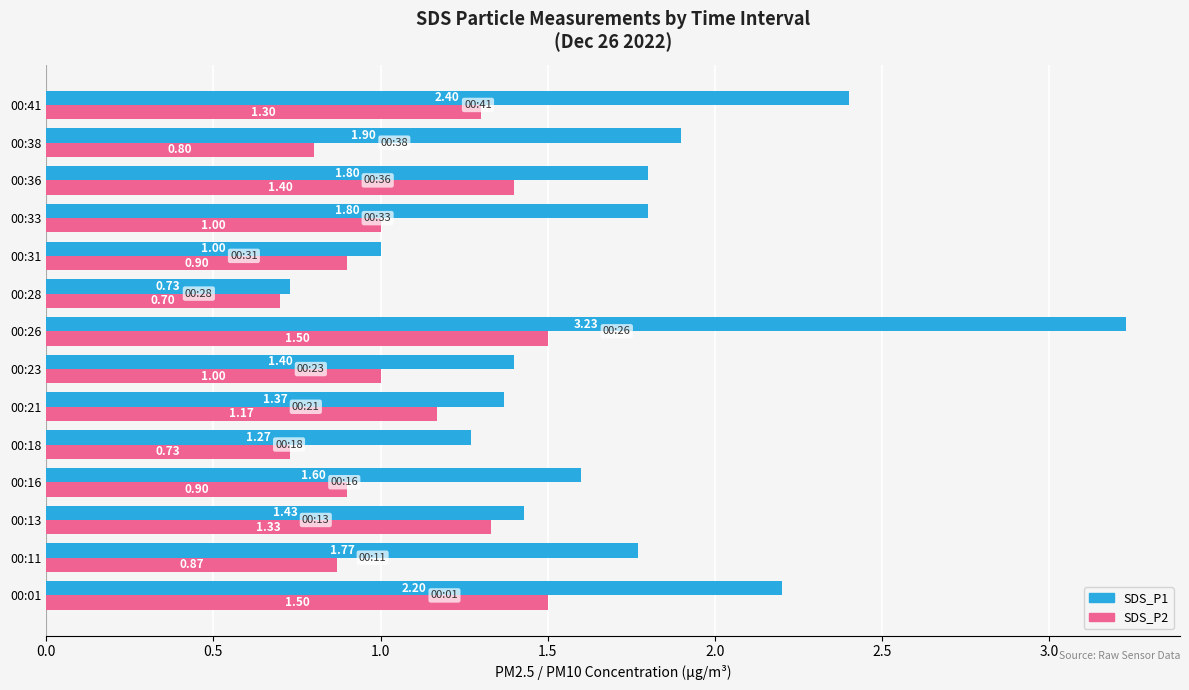

At which category is the sum across all series the highest?

00:26